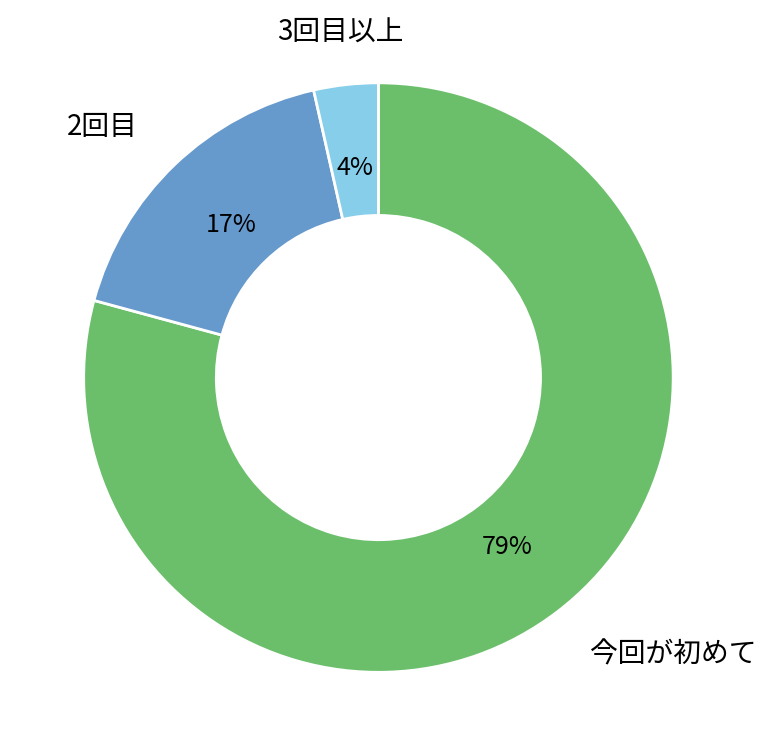

Is there a majority slice in this chart?

Yes